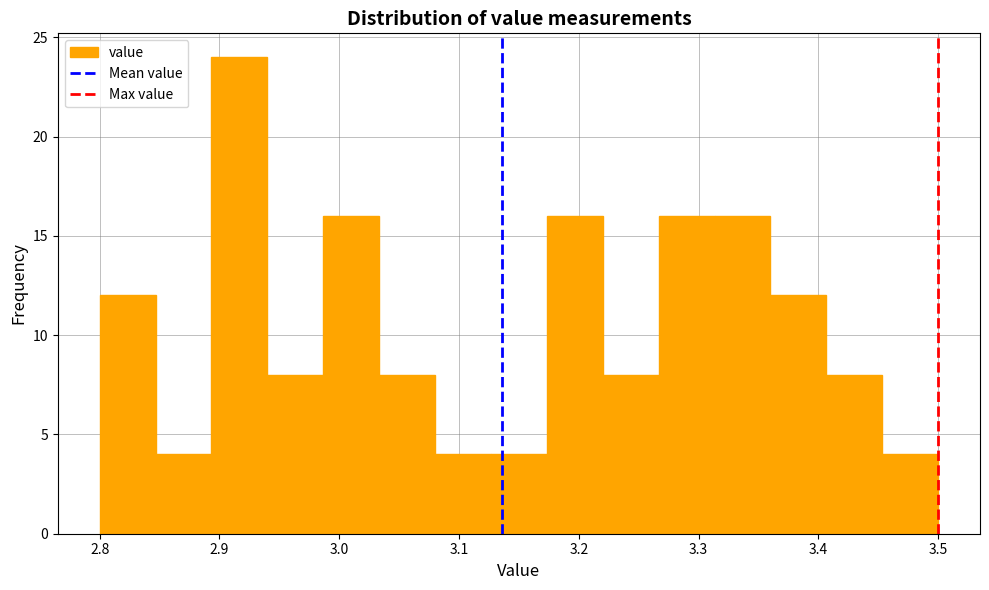

Reading left to right, list every bar in this chart as the range it spans on the x-axis followed by its height. Neither the bar edges nor the heights are printed on the chart, so give them approximately, as read against the axes.

2.80 to 2.85: 12
2.85 to 2.89: 4
2.89 to 2.94: 24
2.94 to 2.99: 8
2.99 to 3.03: 16
3.03 to 3.08: 8
3.08 to 3.13: 4
3.13 to 3.17: 4
3.17 to 3.22: 16
3.22 to 3.27: 8
3.27 to 3.31: 16
3.31 to 3.36: 16
3.36 to 3.41: 12
3.41 to 3.45: 8
3.45 to 3.50: 4